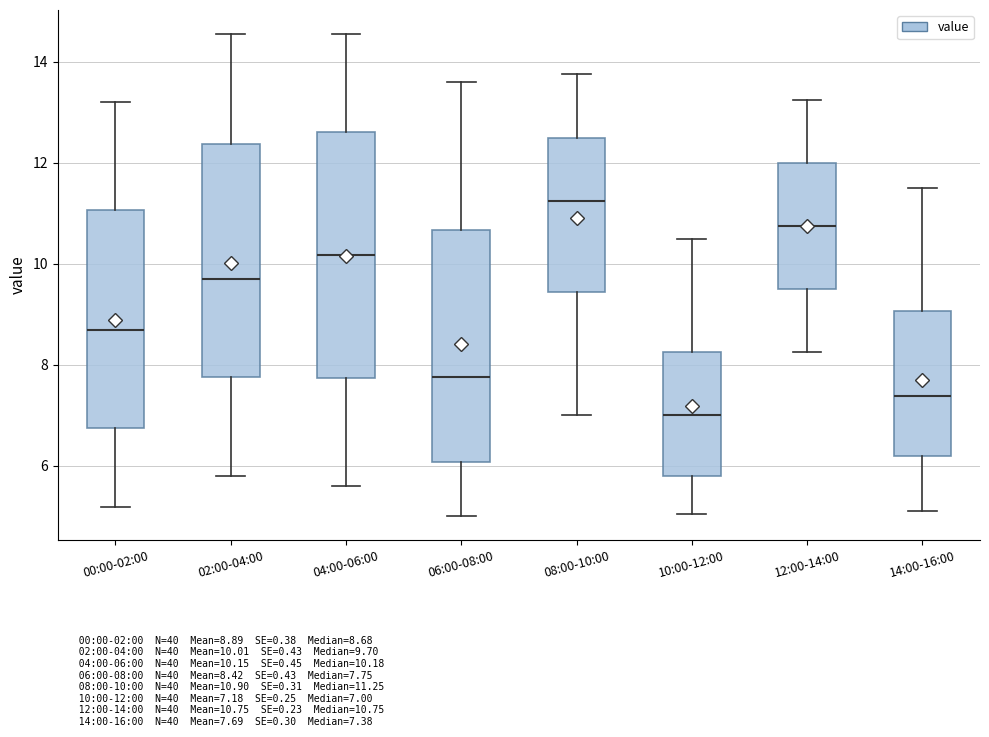

Reading left to right, read every box against the y-axis: the position of its median line, the range the box covers, and the ends of its whiskers. The values are not printed on the chart, so give them approximately, as read against the axis.

00:00-02:00: median 8.6, box 6.8 to 11.0, whiskers 5.2 to 13.2
02:00-04:00: median 9.8, box 7.8 to 12.4, whiskers 5.8 to 14.6
04:00-06:00: median 10.2, box 7.8 to 12.6, whiskers 5.6 to 14.6
06:00-08:00: median 7.8, box 6.0 to 10.6, whiskers 5.0 to 13.6
08:00-10:00: median 11.2, box 9.4 to 12.6, whiskers 7.0 to 13.8
10:00-12:00: median 7.0, box 5.8 to 8.2, whiskers 5.0 to 10.6
12:00-14:00: median 10.8, box 9.6 to 12.0, whiskers 8.2 to 13.2
14:00-16:00: median 7.4, box 6.2 to 9.0, whiskers 5.2 to 11.6